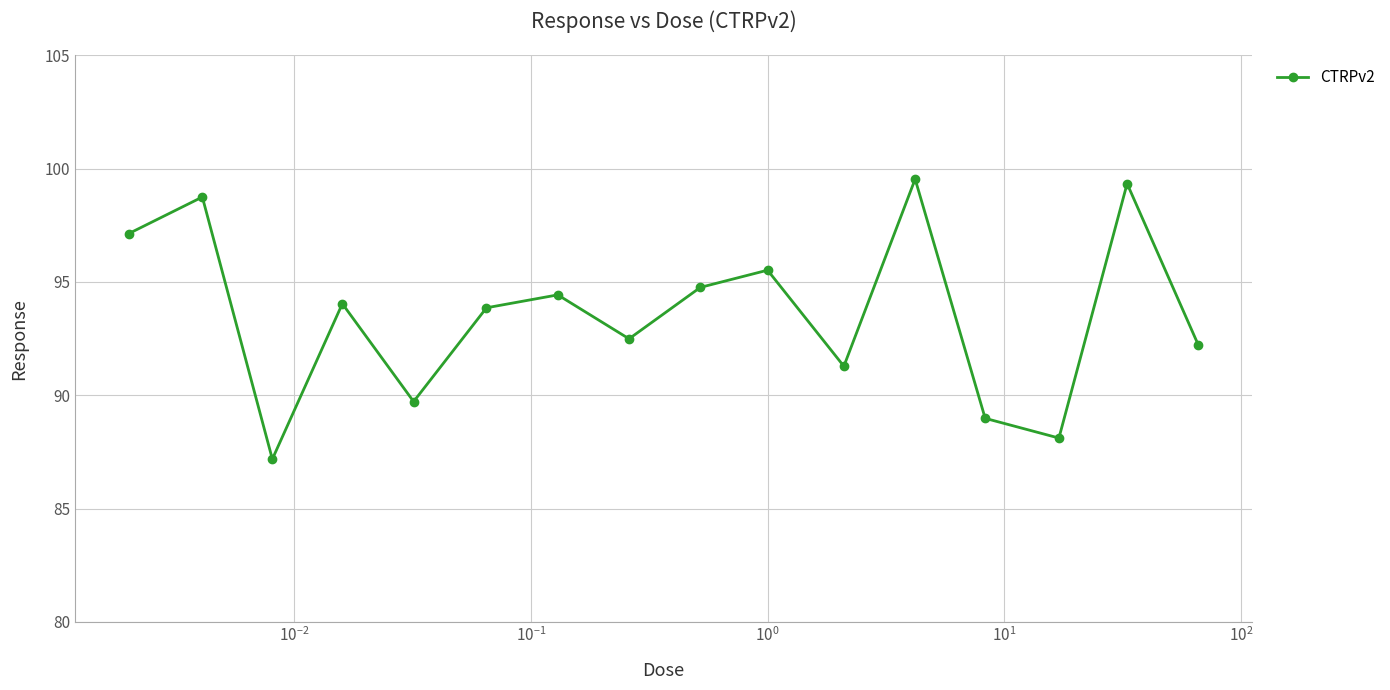

True or false: there are more than 0 points higher than both neighbors.

True